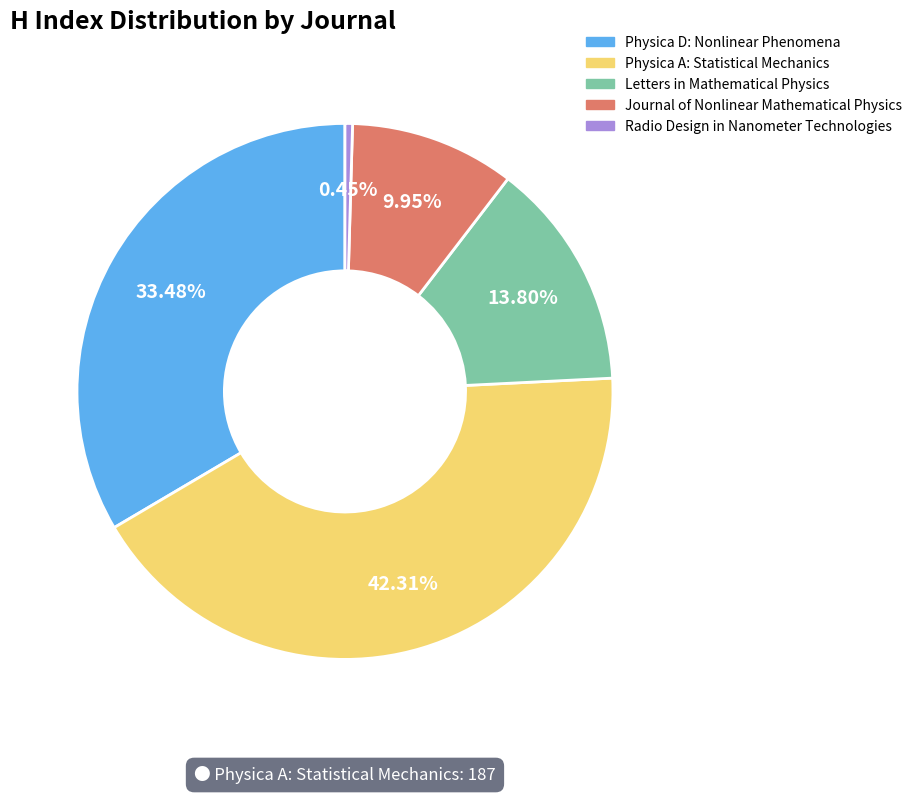

Combined, what portion of the pie is Letters in Mathematical Physics and Journal of Nonlinear Mathematical Physics?

23.8%